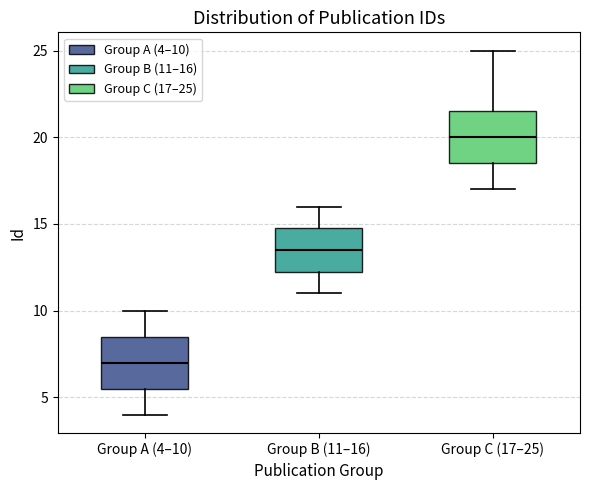

Where is the upper edge of the box for Group C (17–25) on the y-axis? The values are not printed on the chart, so give them approximately, as read against the axis.

21.5